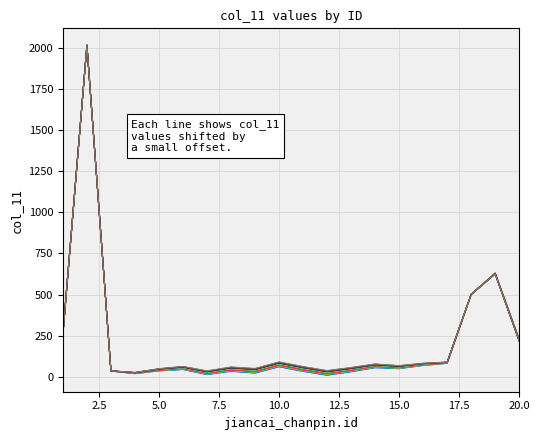

Does the chart display data point markers on the line(s)?

No